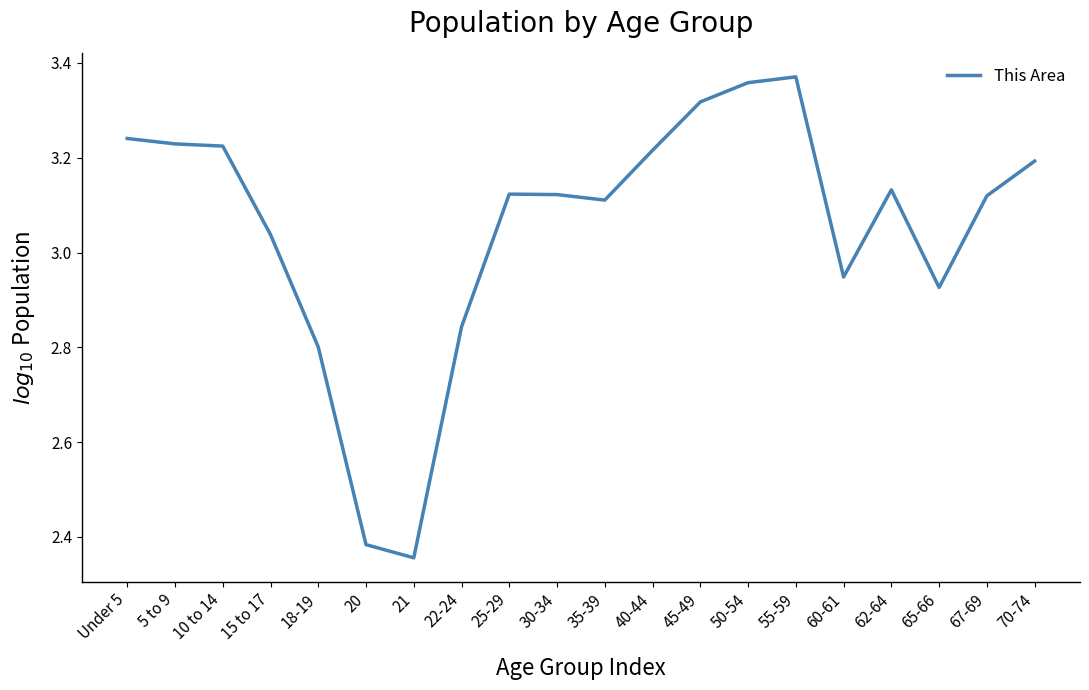

What position from the left is 20?

6